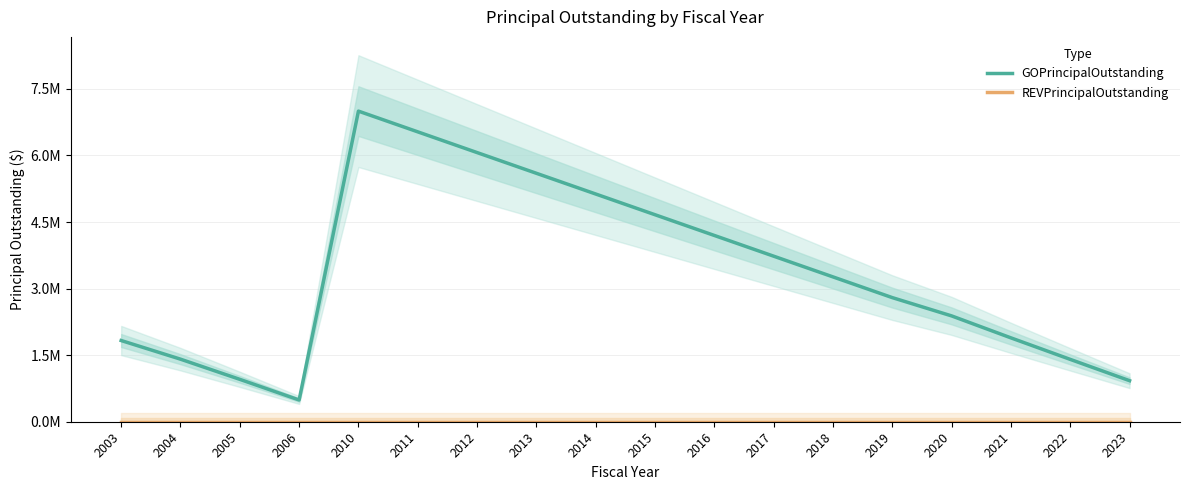

The value of GOPrincipalOutstanding at 2019 is 2797000. True or false?

True